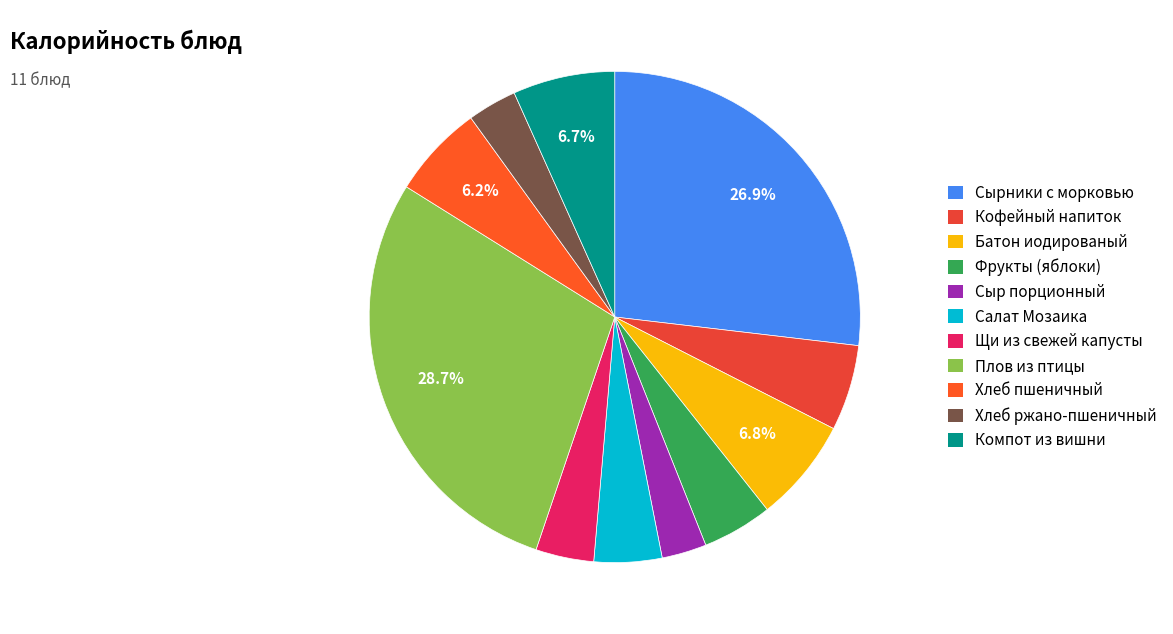

Rank the categories by value from lowest to highest.

Сыр порционный, Хлеб ржано-пшеничный, Щи из свежей капусты, Салат Мозаика, Фрукты (яблоки), Кофейный напиток, Хлеб пшеничный, Компот из вишни, Батон иодированый, Сырники с морковью, Плов из птицы